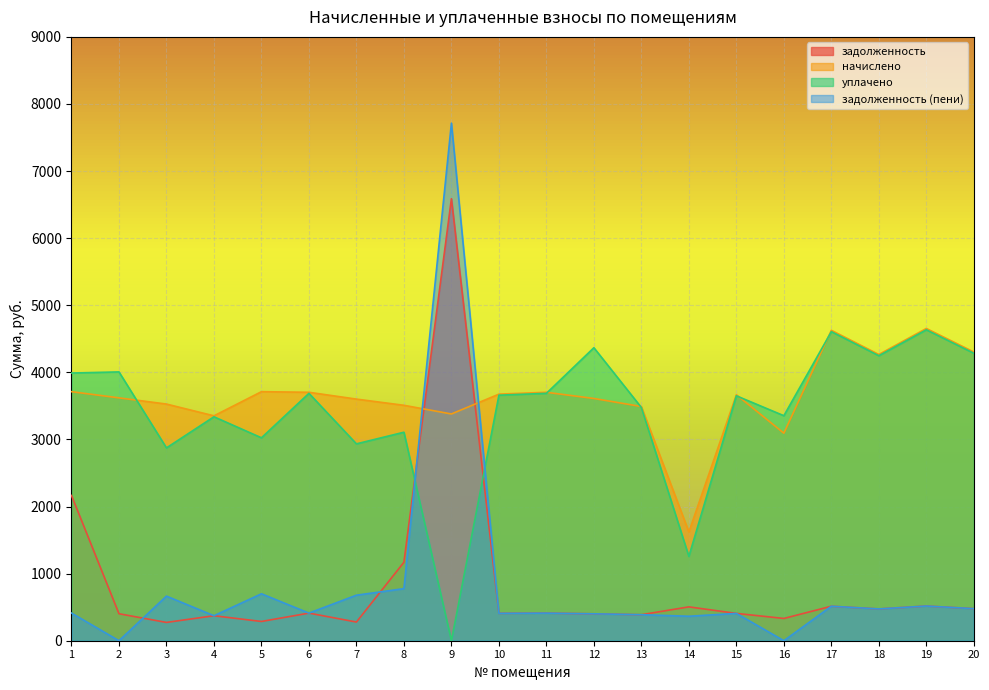

What is the difference between the задолженность (пени) values at 3 and 20?

186.7